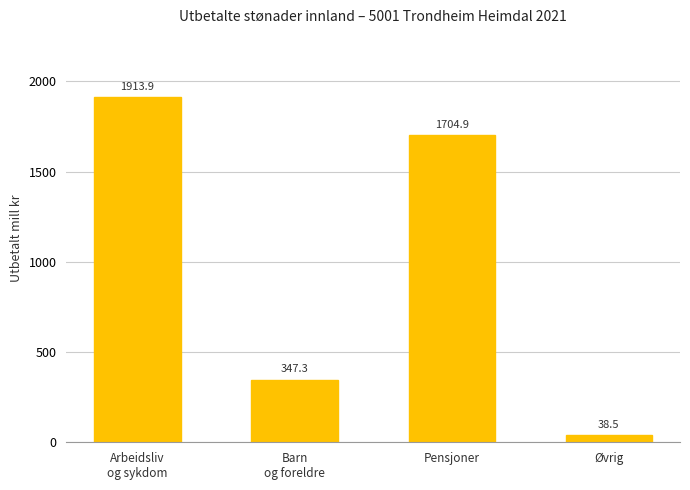

What is the sum of all values?

4004.6